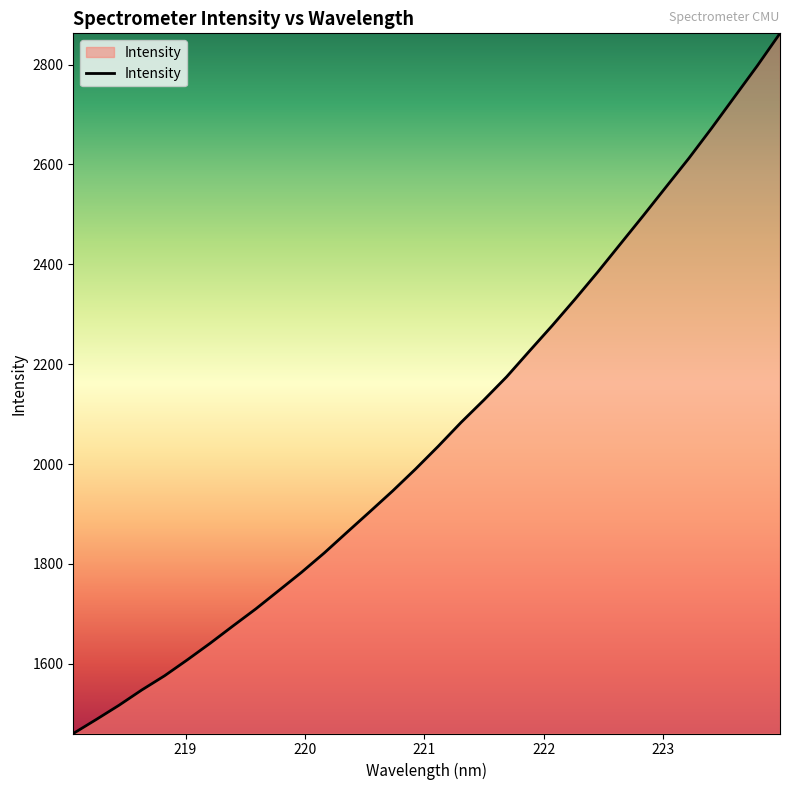

What is the greatest value displayed?

2862.6